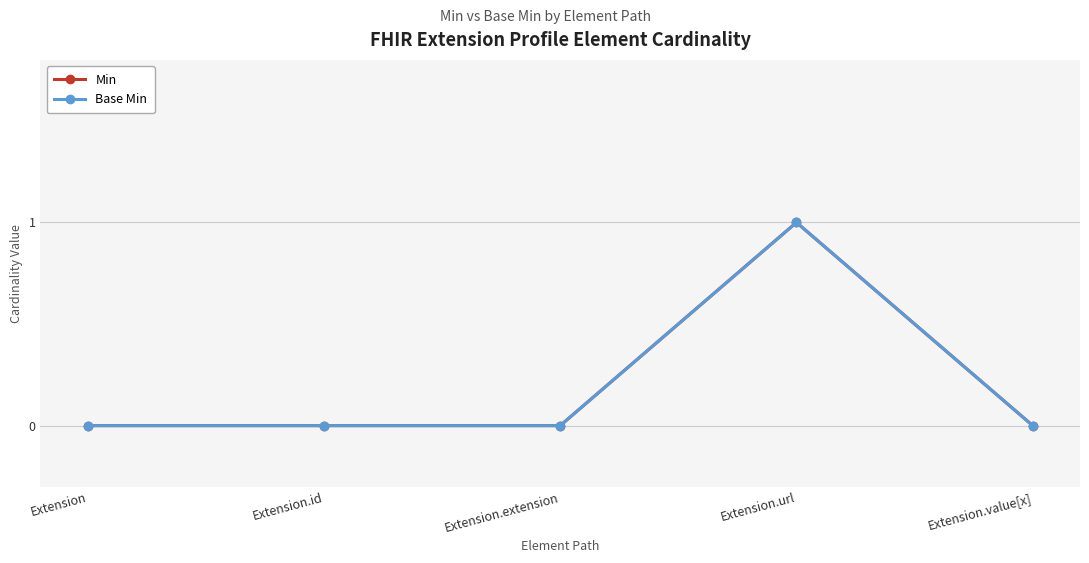

What is the label of the 1st point from the left?

Extension